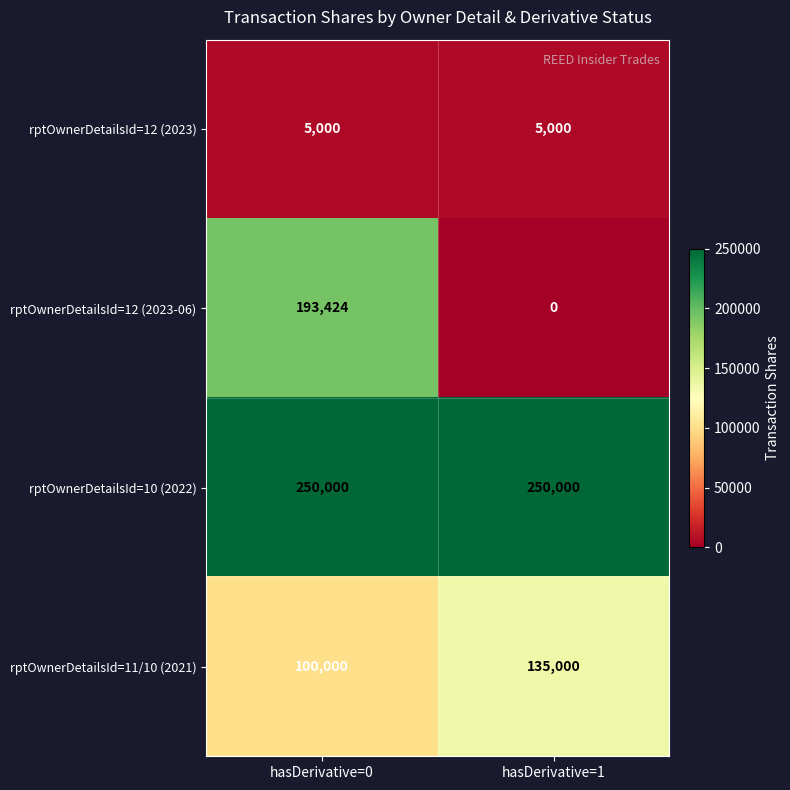

The rptOwnerDetailsId=11/10 (2021) series shows 36514 at hasDerivative=0. True or false?

False